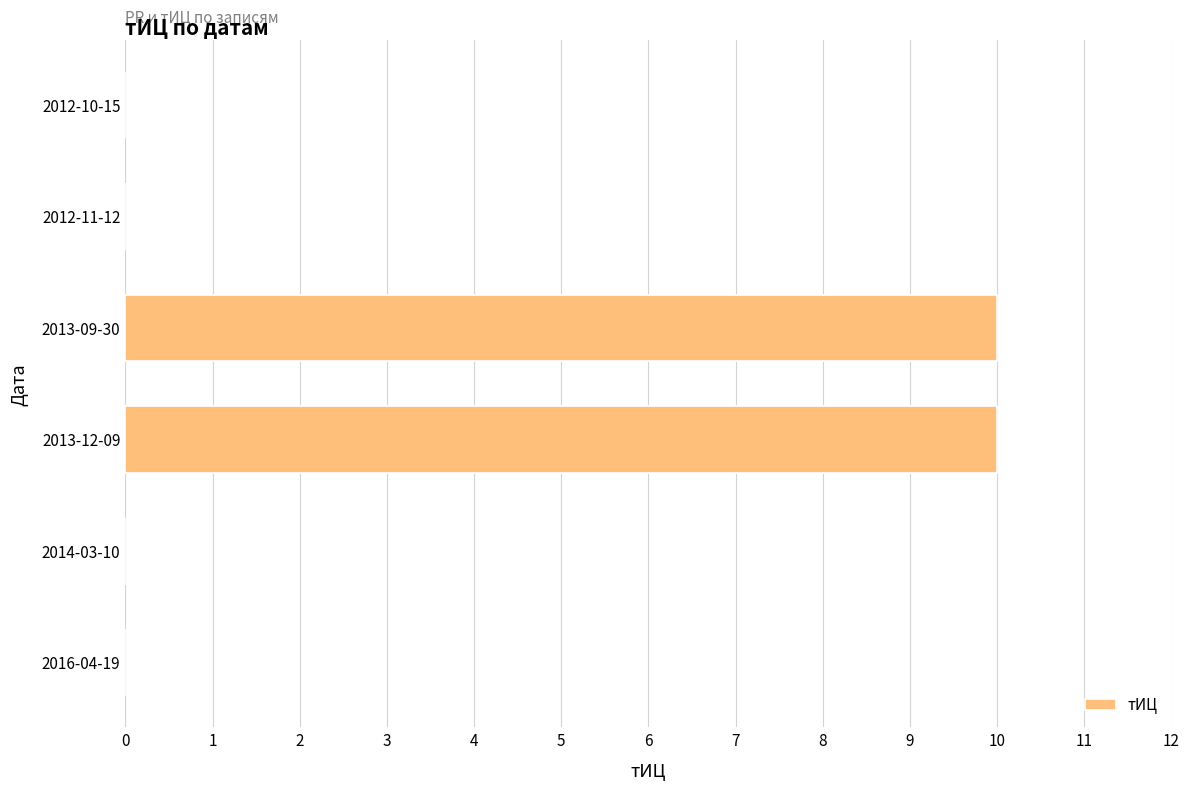

What is the maximum value shown in the chart?

10